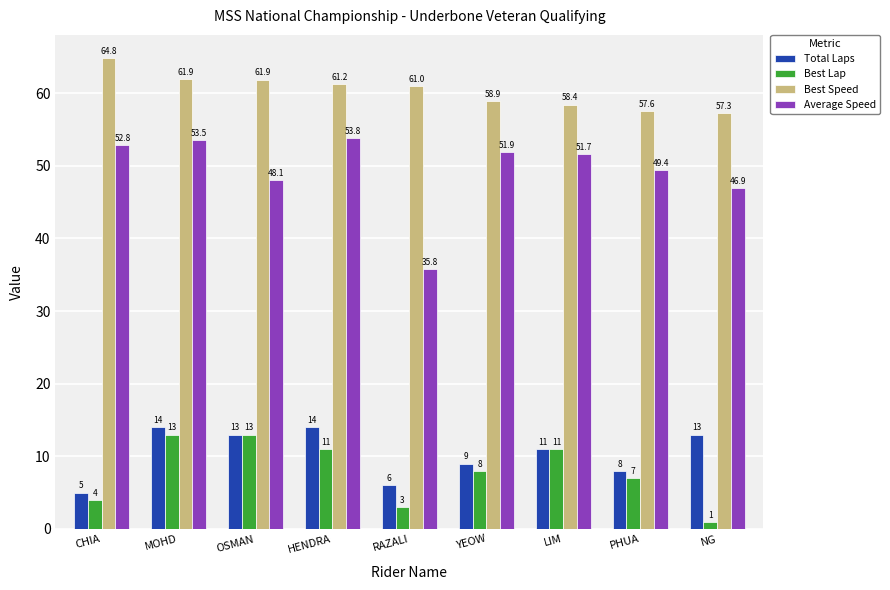

What is the difference between the Best Speed values at PHUA and OSMAN?

4.3